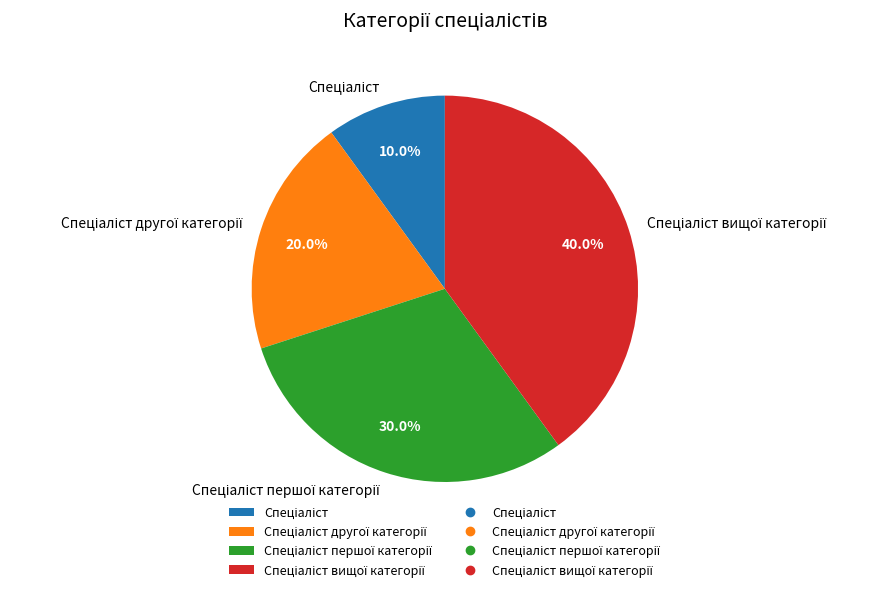

Is there a majority slice in this chart?

No